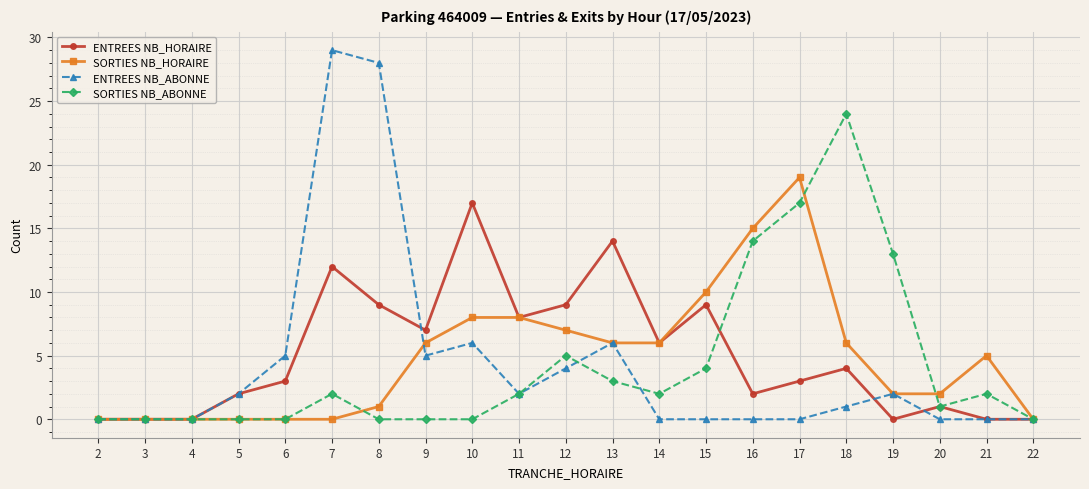

What is the maximum value shown in the chart?

29